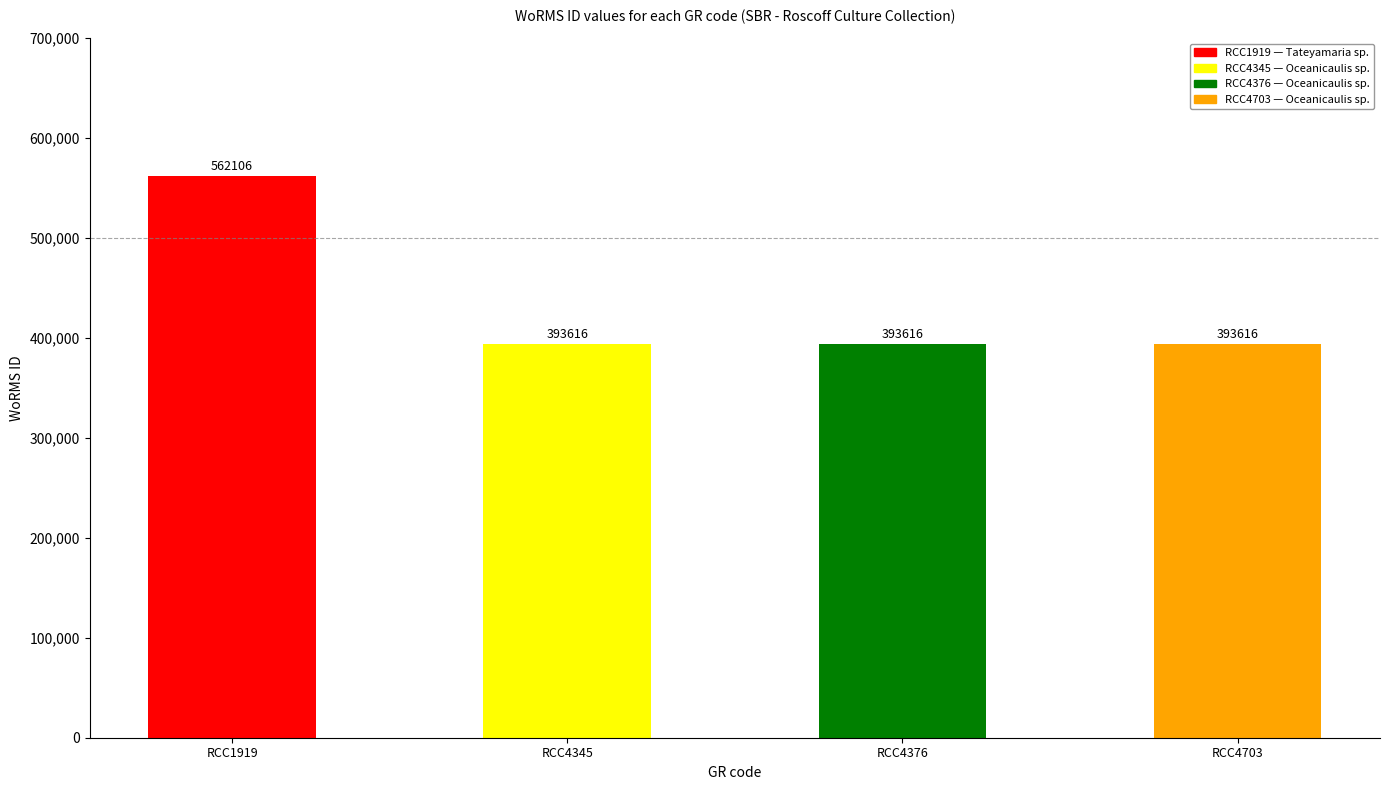

Reading left to right, extract all data points from this chart.

RCC1919=562106	RCC4345=393616	RCC4376=393616	RCC4703=393616